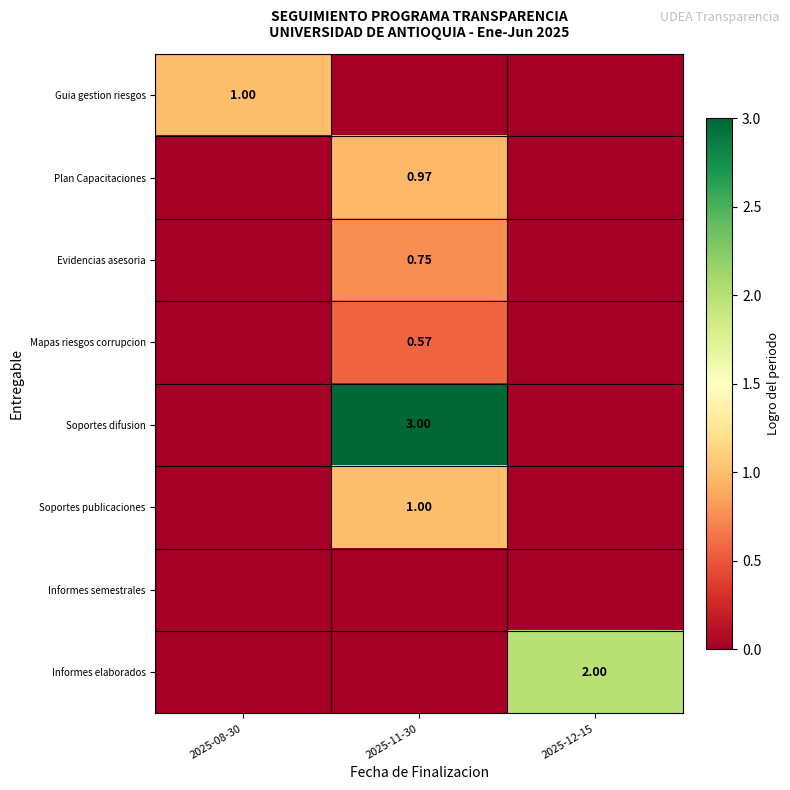

What is the difference between the highest and lowest values at 2025-12-15?

2.0